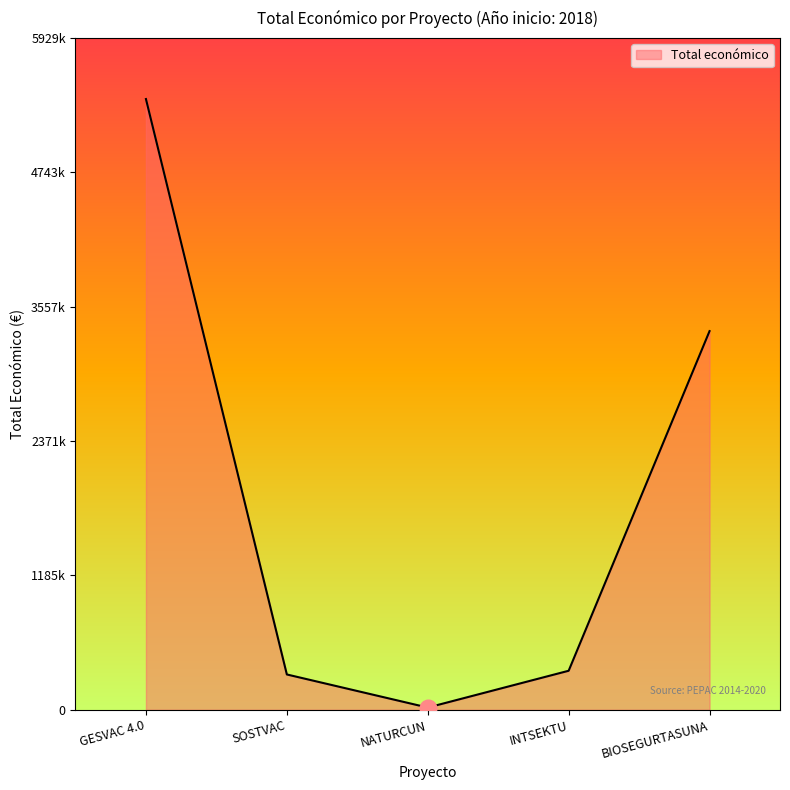

At which category does the data reach its first local valley?

NATURCUN